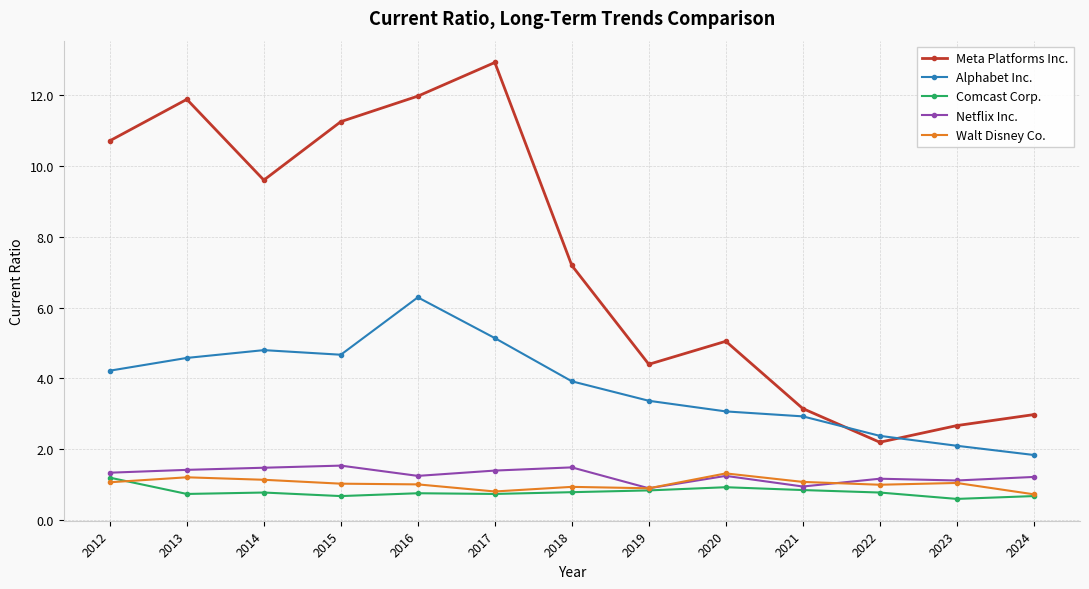

True or false: Walt Disney Co. and Meta Platforms Inc. intersect in this chart.

False